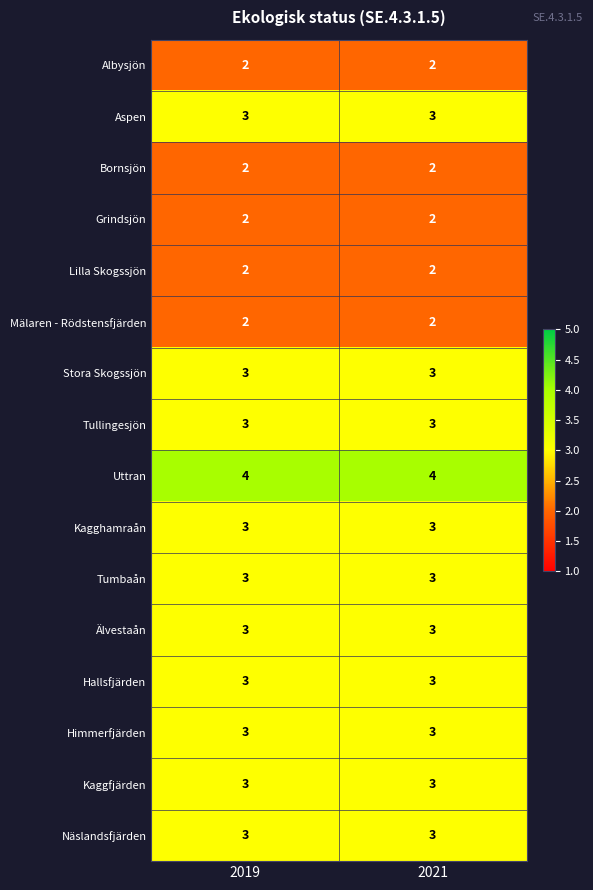

The Tumbaån series shows 4 at 2021. True or false?

False